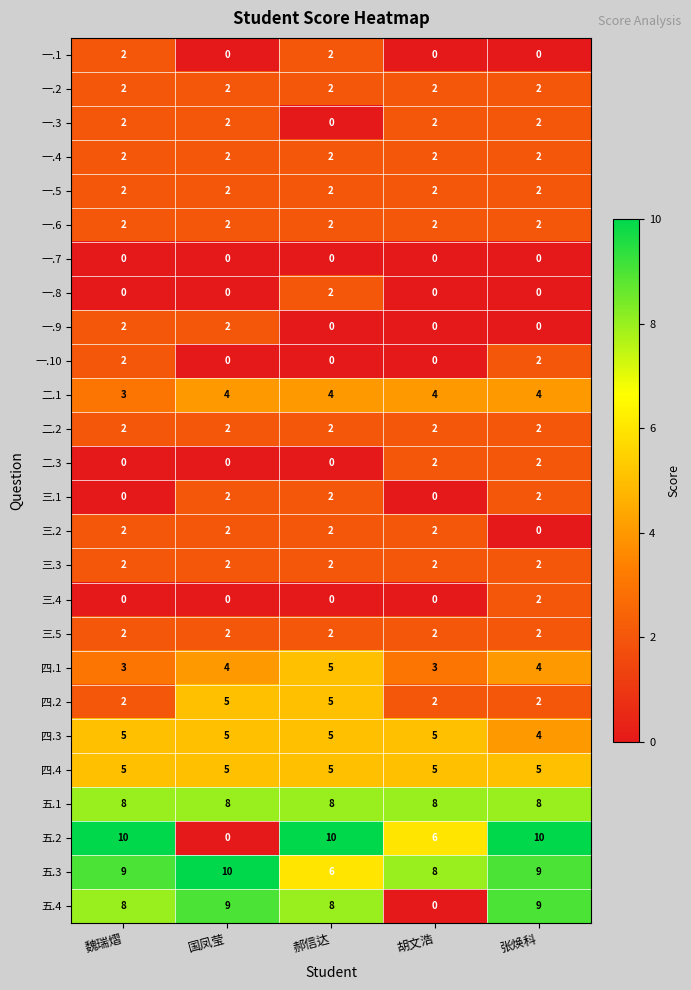

Where is 五.2 nearest to the value 5?

胡文浩